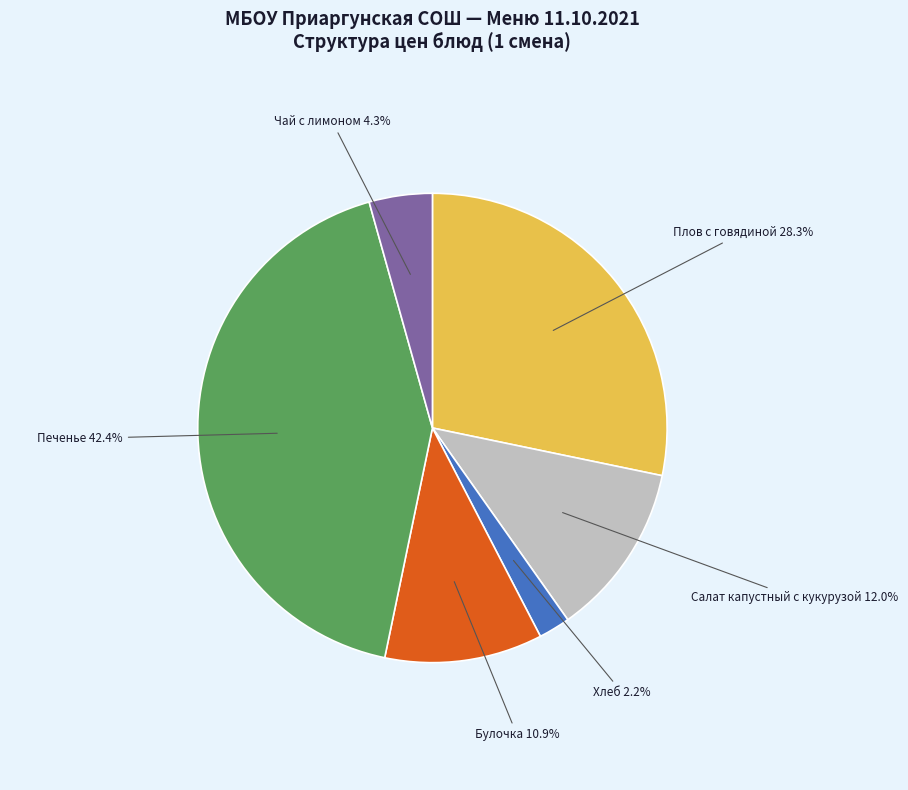

Combined, do Хлеб and Чай с лимоном account for over 50%?

No